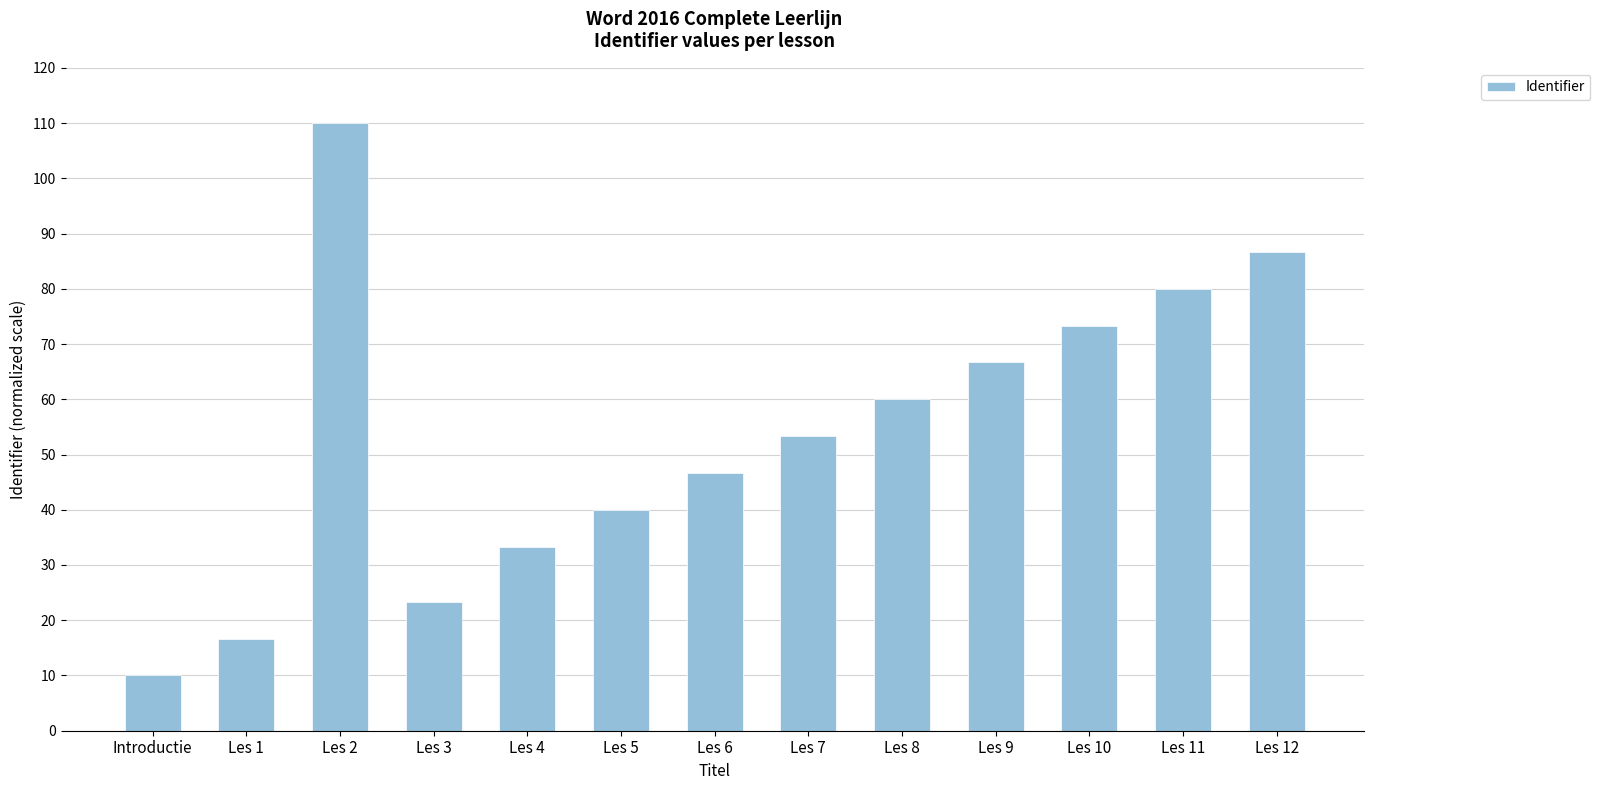

What position from the left is Les 12?

13